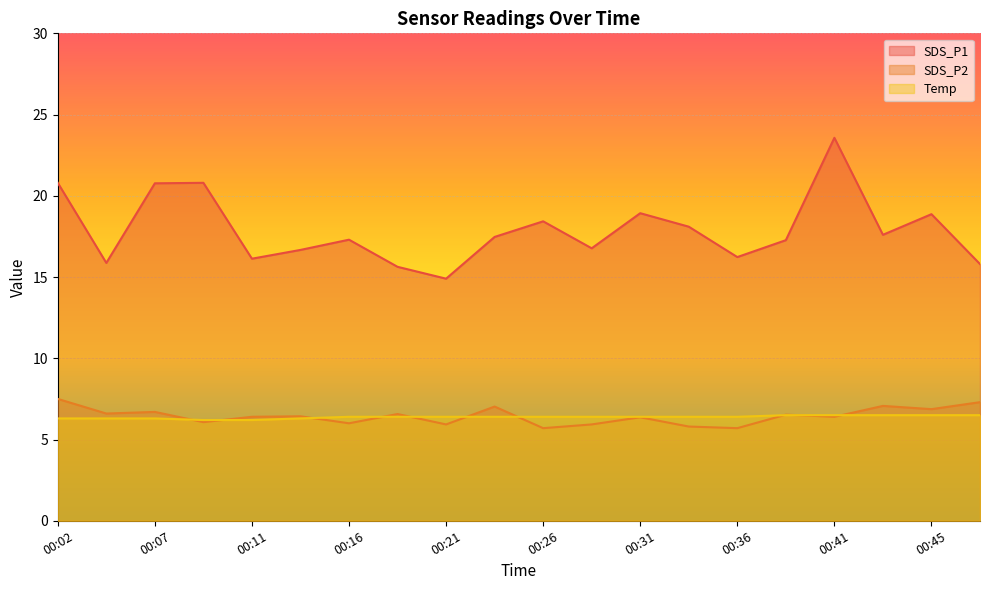

What is the greatest value displayed?

23.6